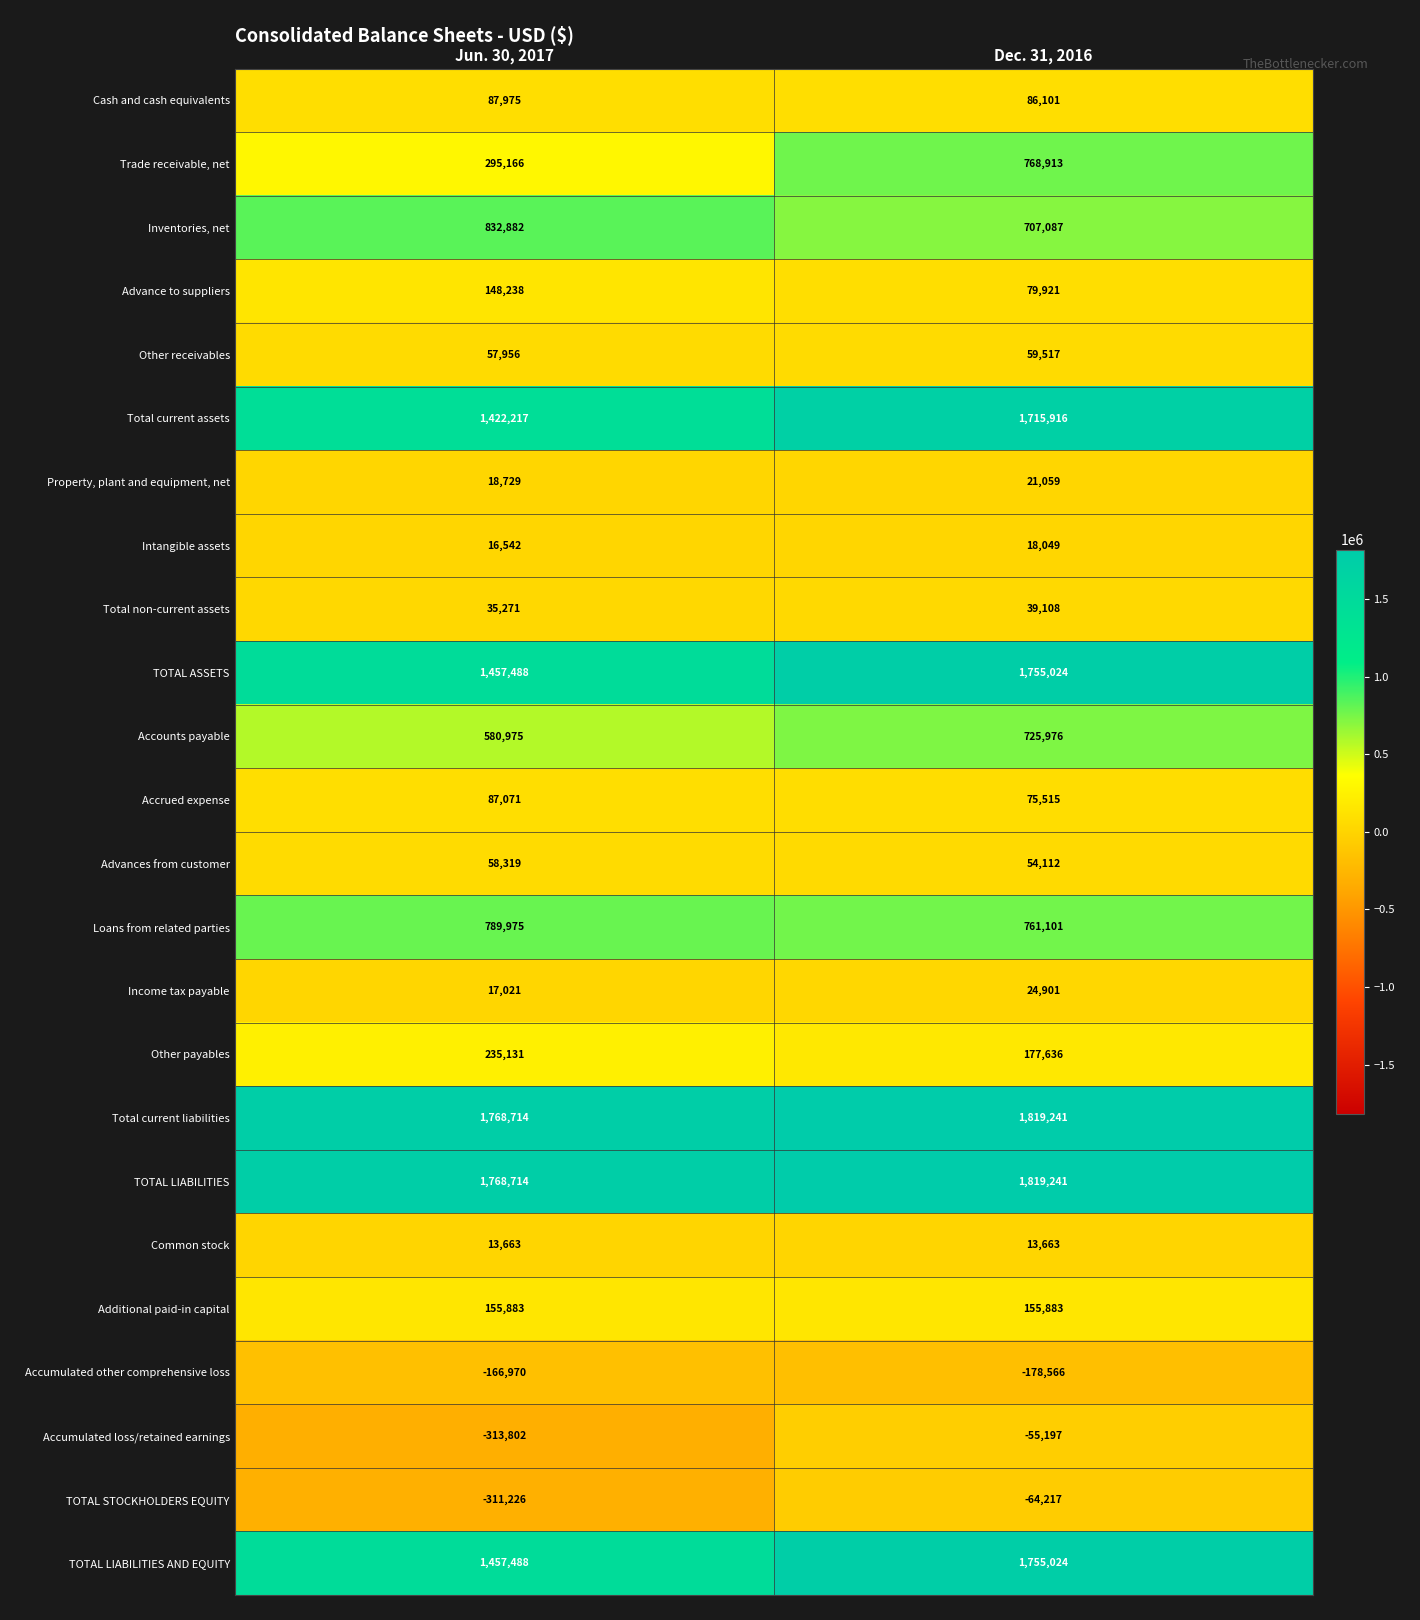

Which series has the widest spread of values?

Trade receivable, net